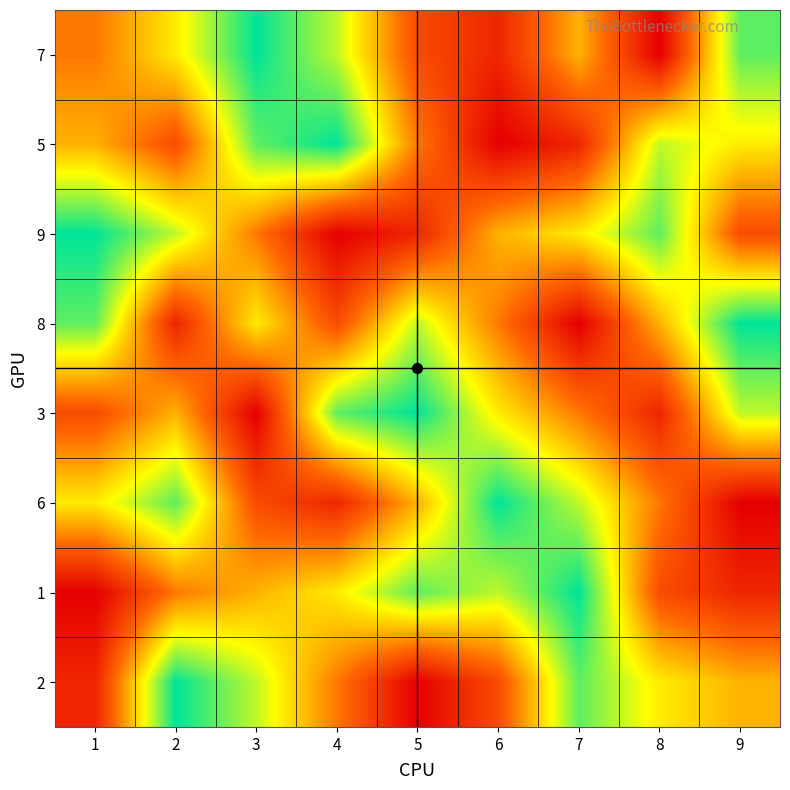

What is the difference between the highest and lowest values at 2?

7